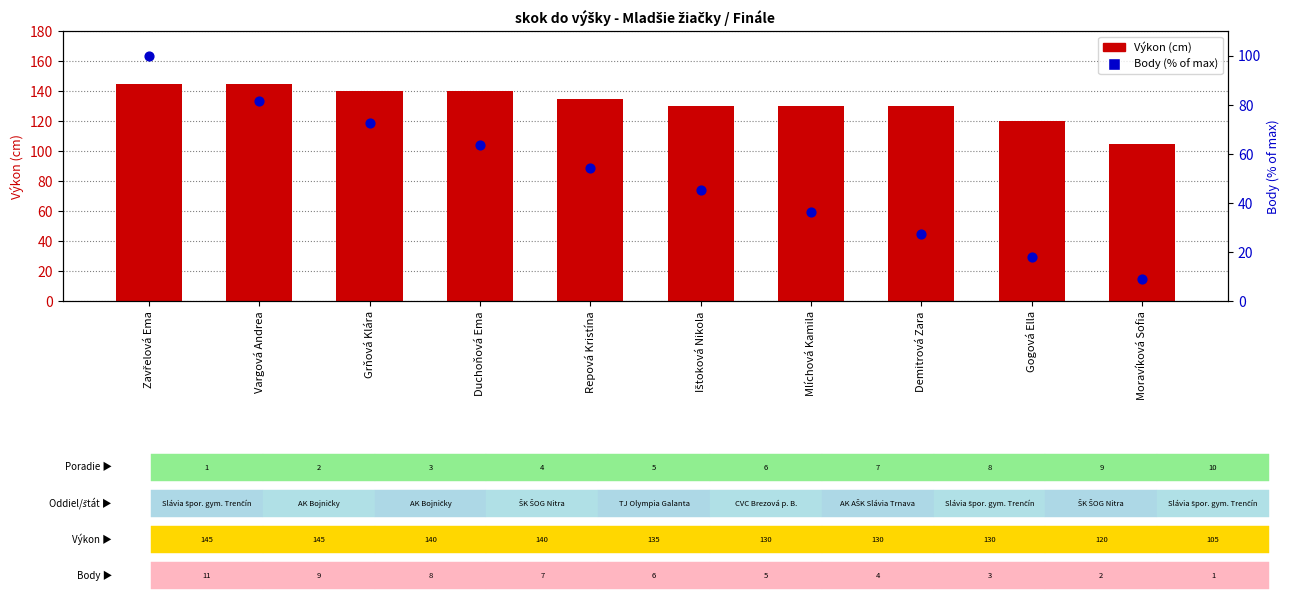

Which series contains the lowest Y value?

Body (% of max)